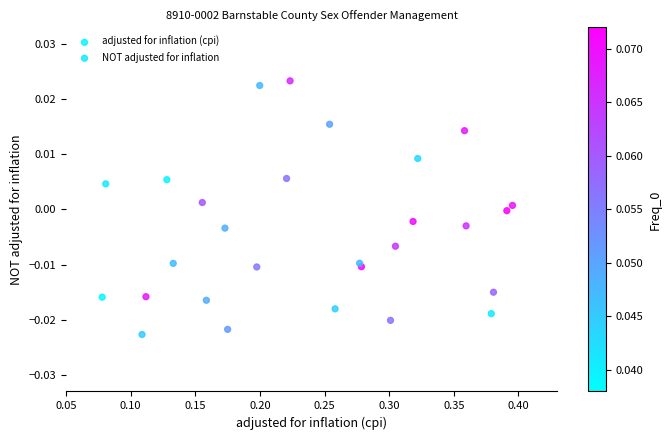

Which series reaches the minimum Y coordinate?

NOT adjusted for inflation